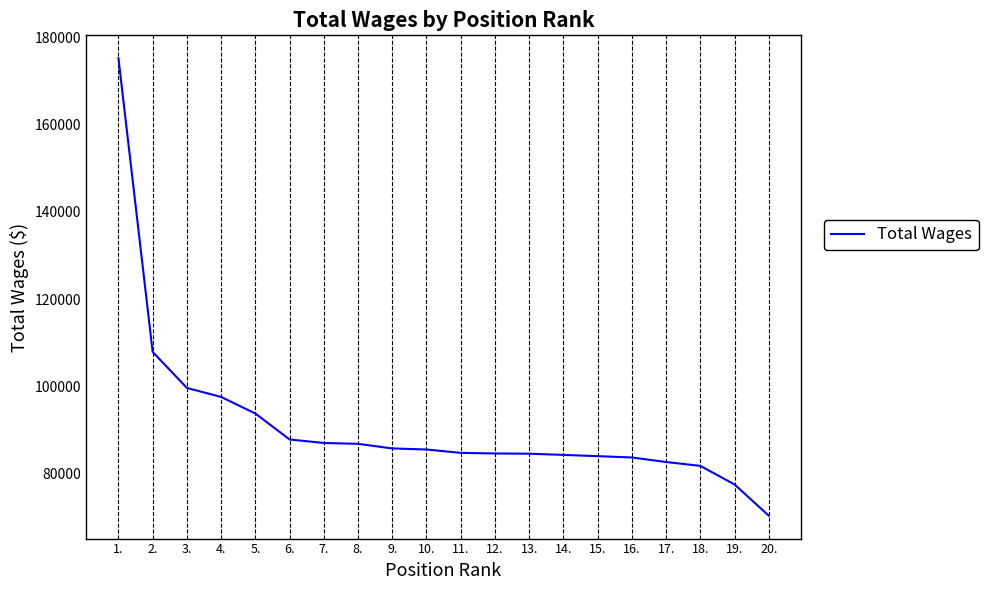

Between 18. and 7., which is larger?

7.